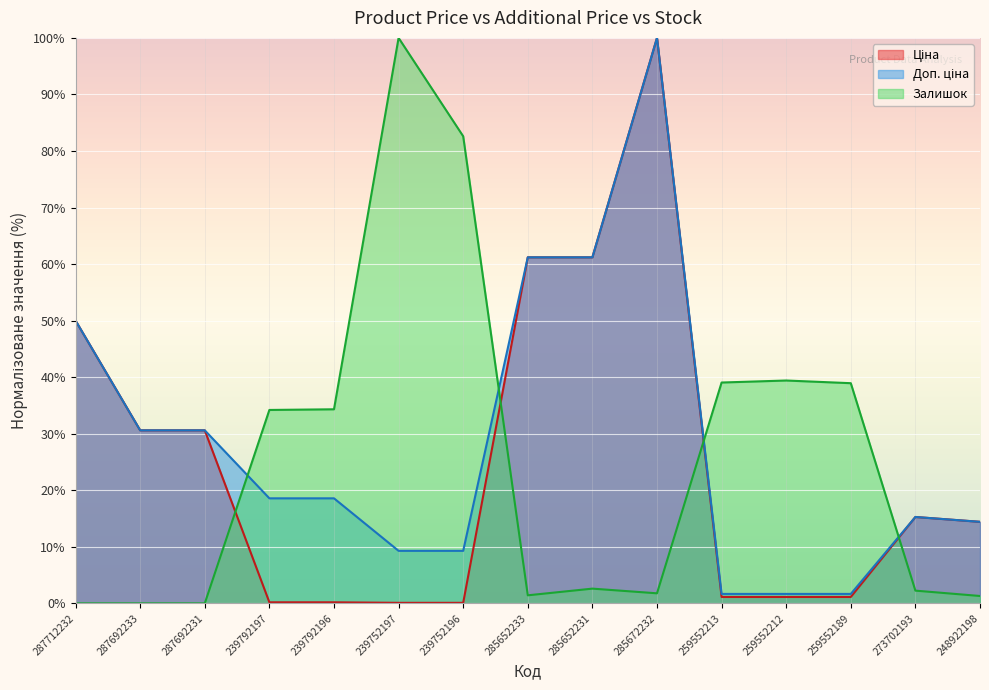

Reading left to right, extract all data points from this chart.

Ціна: 50.0	30.6	30.6	0.2	0.2	0.1	0.1	61.2	61.2	100.0	1.1	1.1	1.1	15.3	14.4
Доп. ціна: 50.0	30.6	30.6	18.6	18.6	9.3	9.3	61.2	61.2	100.0	1.7	1.7	1.7	15.3	14.4
Залишок: 0.0	0.0	0.0	34.2	34.3	100.0	82.6	1.4	2.6	1.8	39.1	39.4	38.9	2.2	1.3